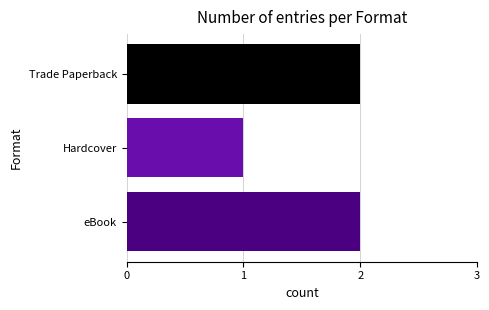

Read the value at Trade Paperback.

2